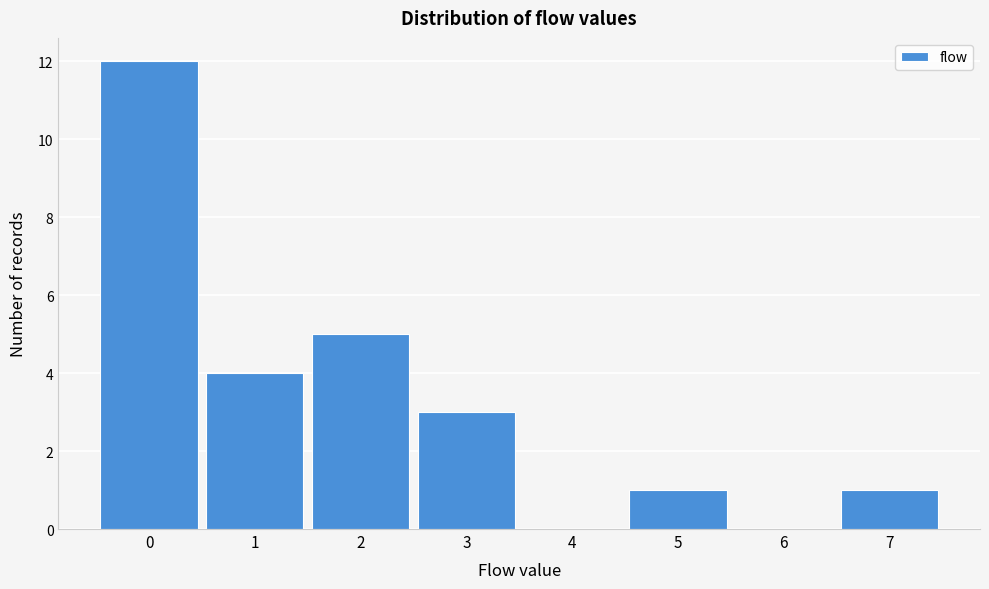

Reading left to right, list every bar in this chart as the range it spans on the x-axis followed by its height. The values are not printed on the chart, so give them approximately, as read against the axis.

-0.5 to 0.5: 12
0.5 to 1.5: 4
1.5 to 2.5: 5
2.5 to 3.5: 3
3.5 to 4.5: 0
4.5 to 5.5: 1
5.5 to 6.5: 0
6.5 to 7.5: 1